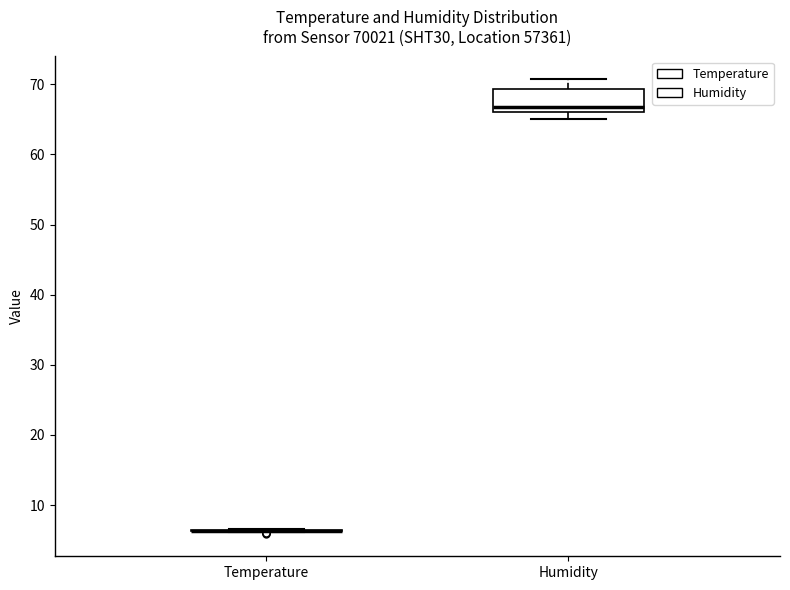

Reading left to right, transcribe this box plot: for each box, give where its median line is, the range the box spans, and where its two whiskers end, as read against the y-axis. The values are not printed on the chart, so give them approximately, as read against the axis.

Temperature: box collapsed to a line at 6, whiskers 6 to 7
Humidity: median 67, box 66 to 69, whiskers 65 to 71